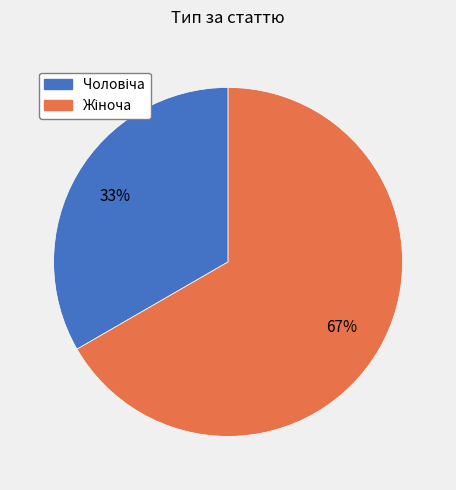

Is there a majority slice in this chart?

Yes